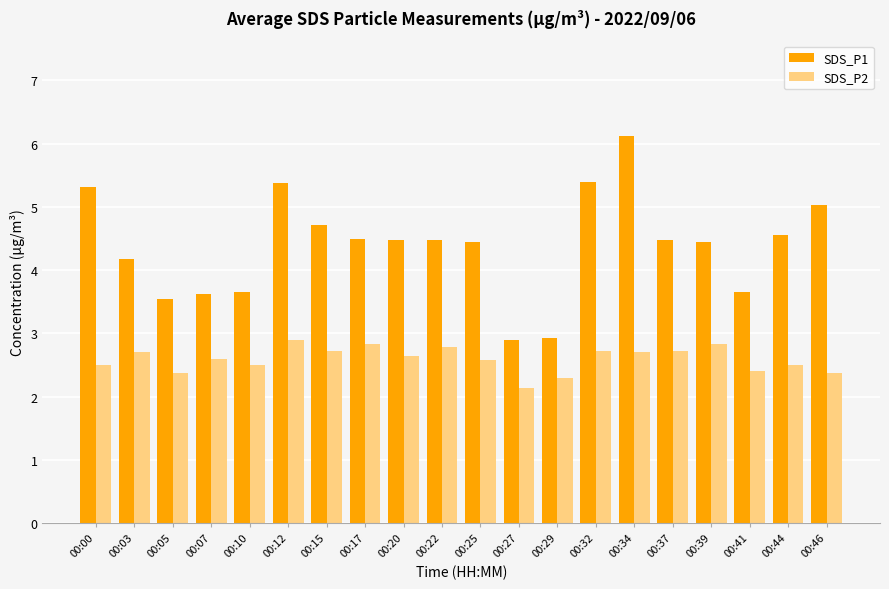

What is the difference between the SDS_P1 values at 00:37 and 00:34?

1.7